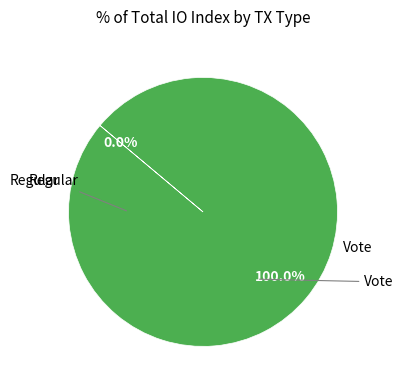

To the nearest percent, what is the difference between the largest and smallest slice percentages?

100%